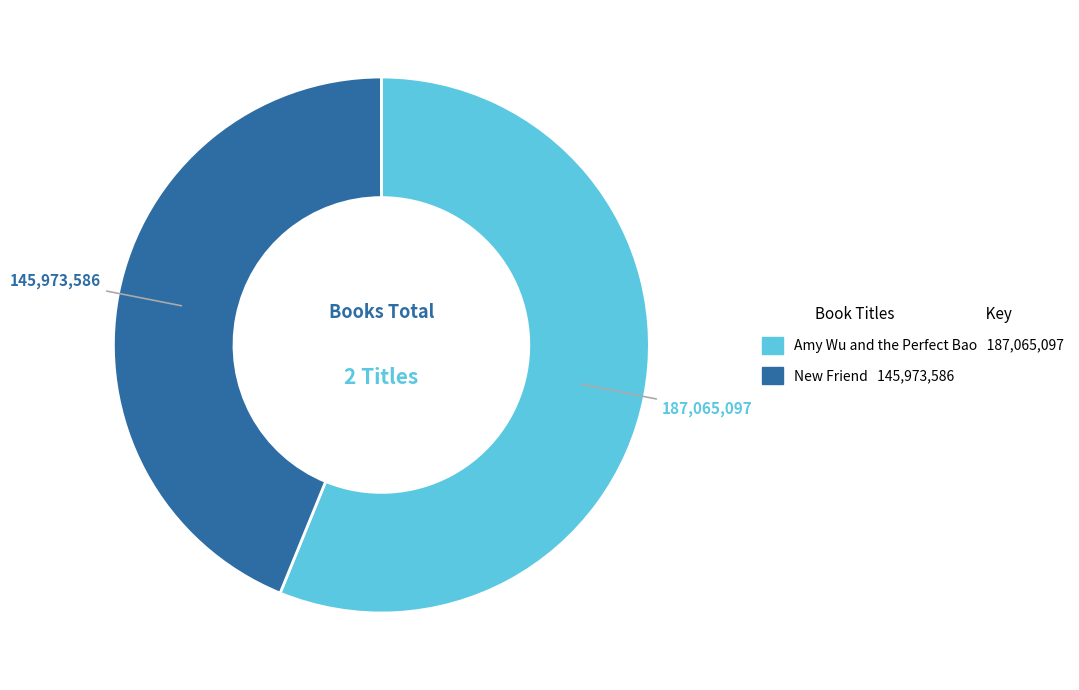

Is there any slice that represents more than half of the pie?

Yes